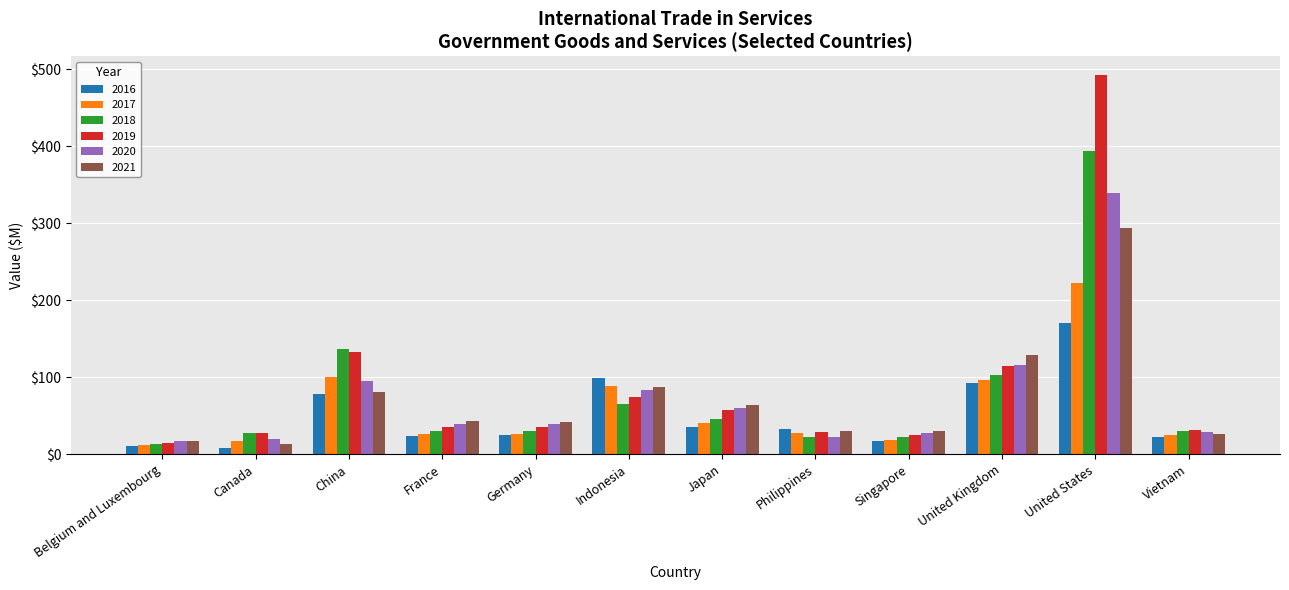

List the series in order of their peak value, highest first.

2019, 2018, 2020, 2021, 2017, 2016